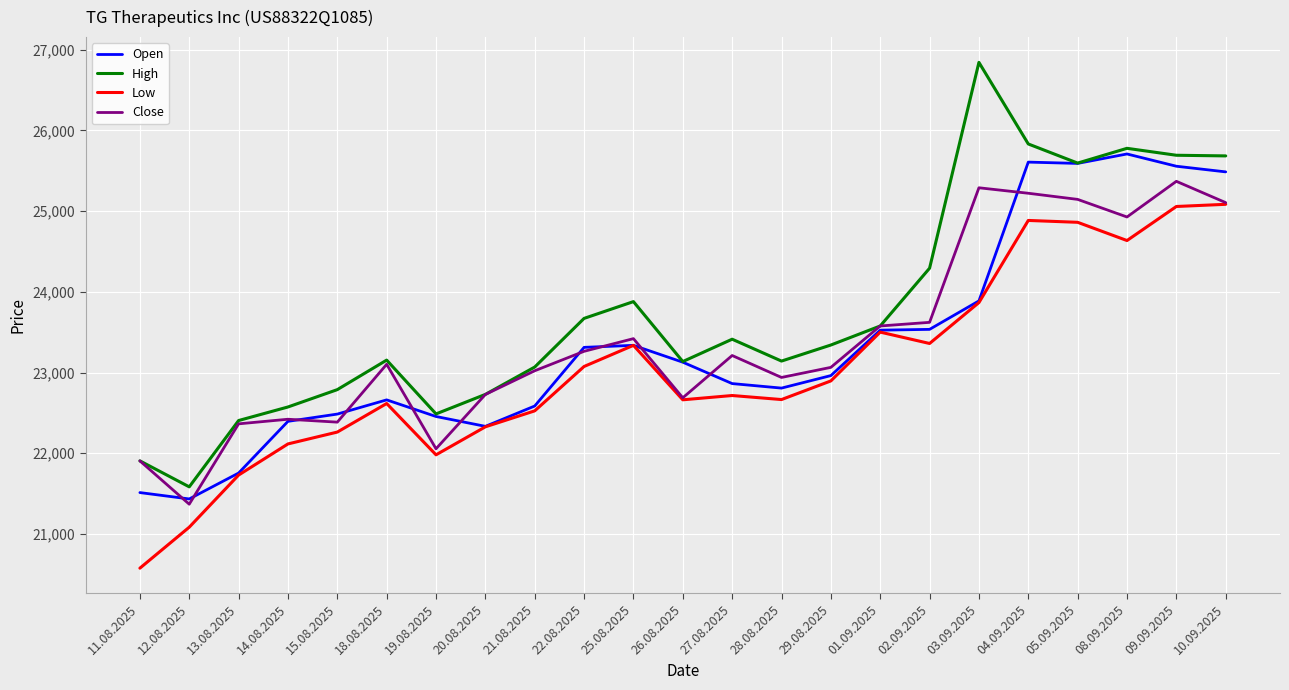

True or false: Close has more than 1 interior local peaks.

True